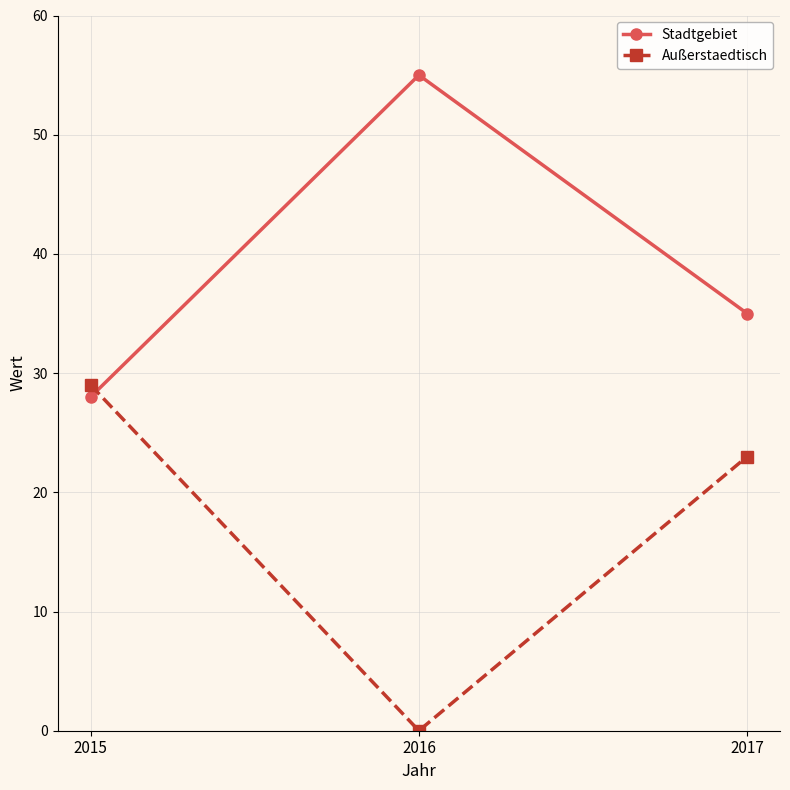

Count the Stadtgebiet values in the range 28 to 55.

3